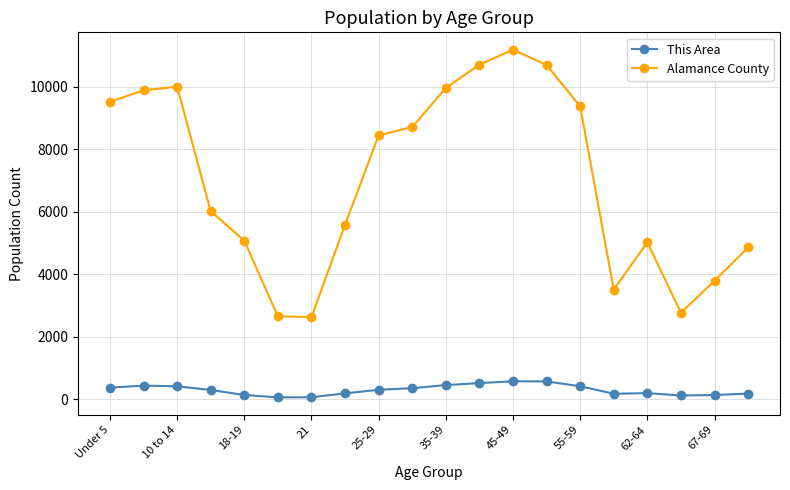

Rank the series by their average value, from highest to lowest.

Alamance County, This Area